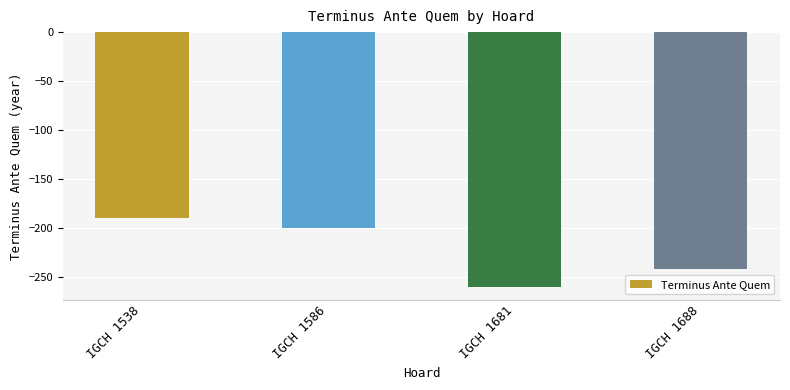

Are the bars grouped side by side (vs. stacked)?

No